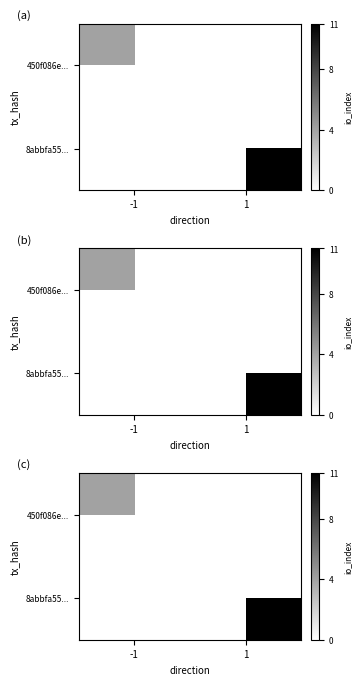

How many distinct data groups are displayed?

2